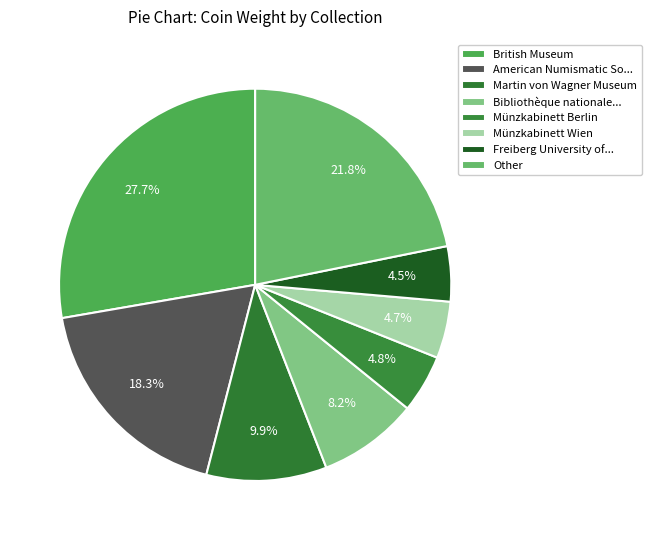

The British Museum slice represents 1% of the pie. True or false?

False